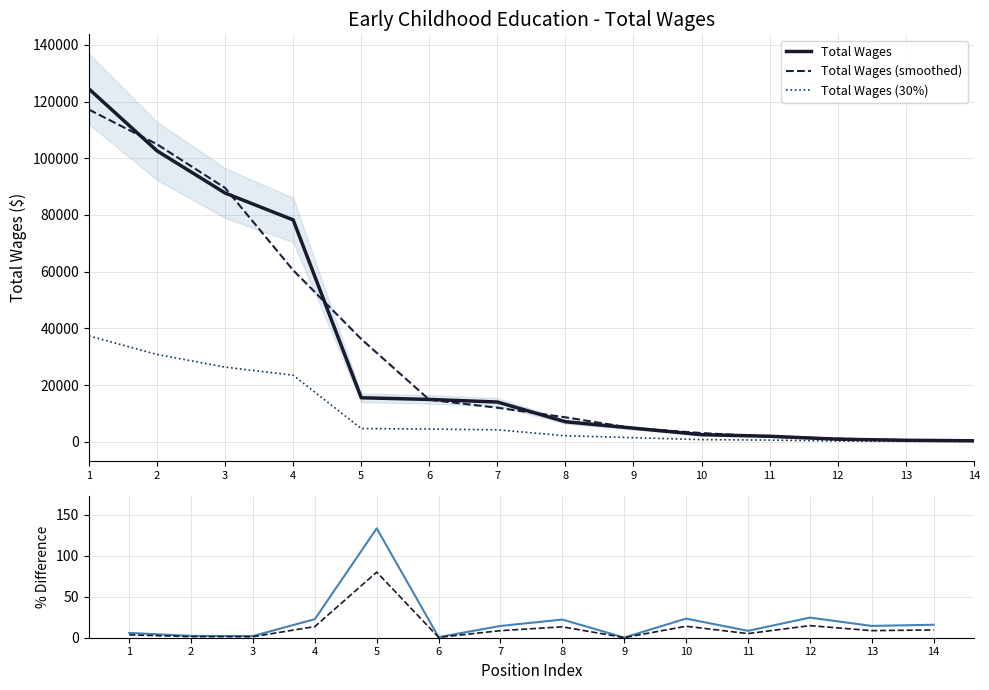

What is the average value of the % Diff (smoothed vs raw) series?

20.7